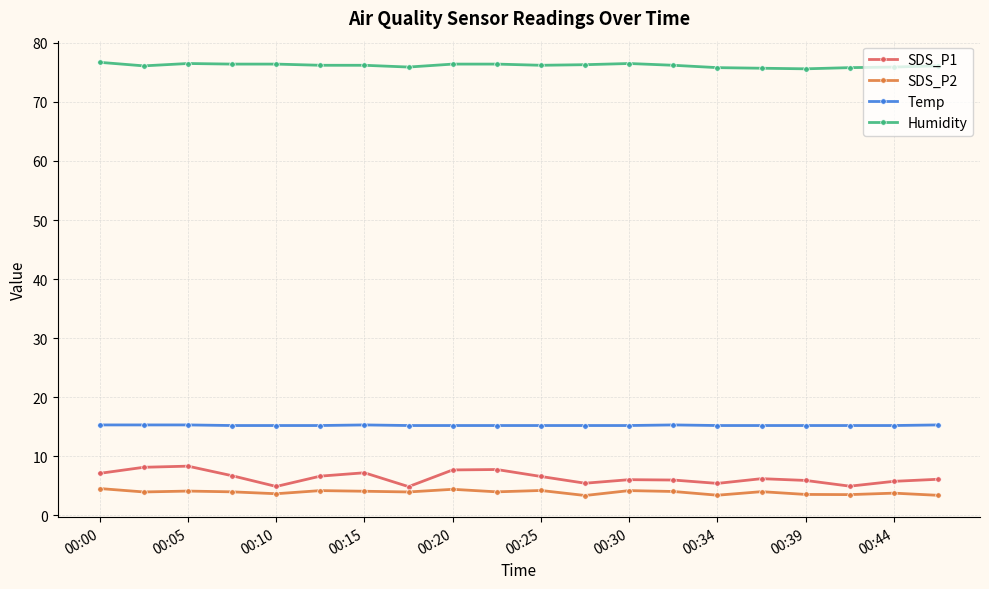

At how many categories does at least one series exceed 61?

20